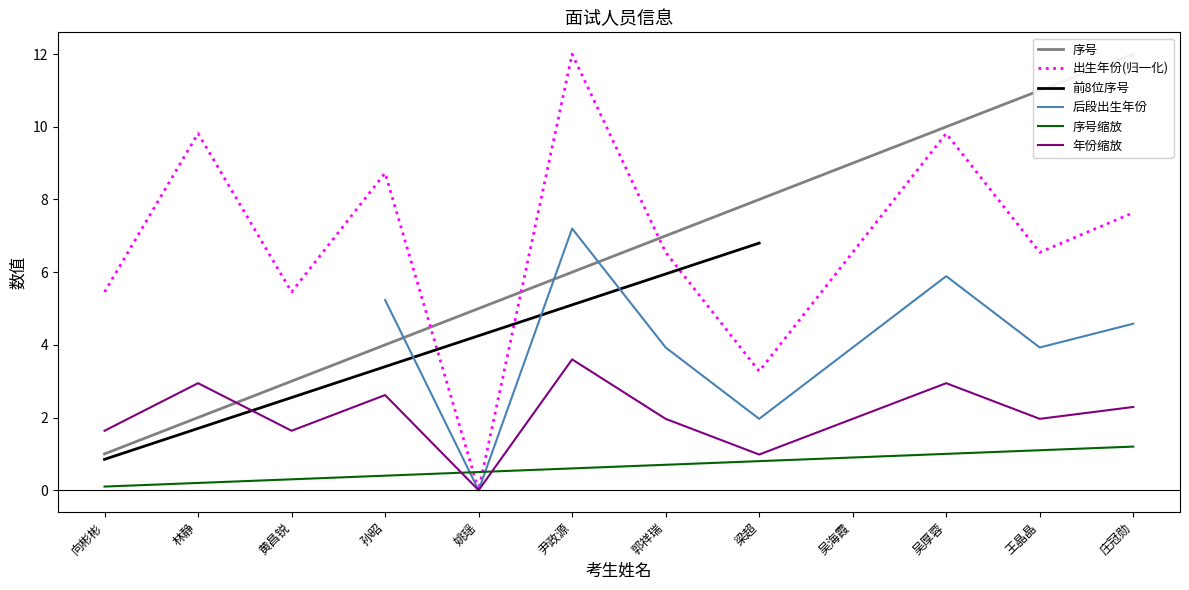

What is the change in value from 向彬彬 to 王晶晶?

+10